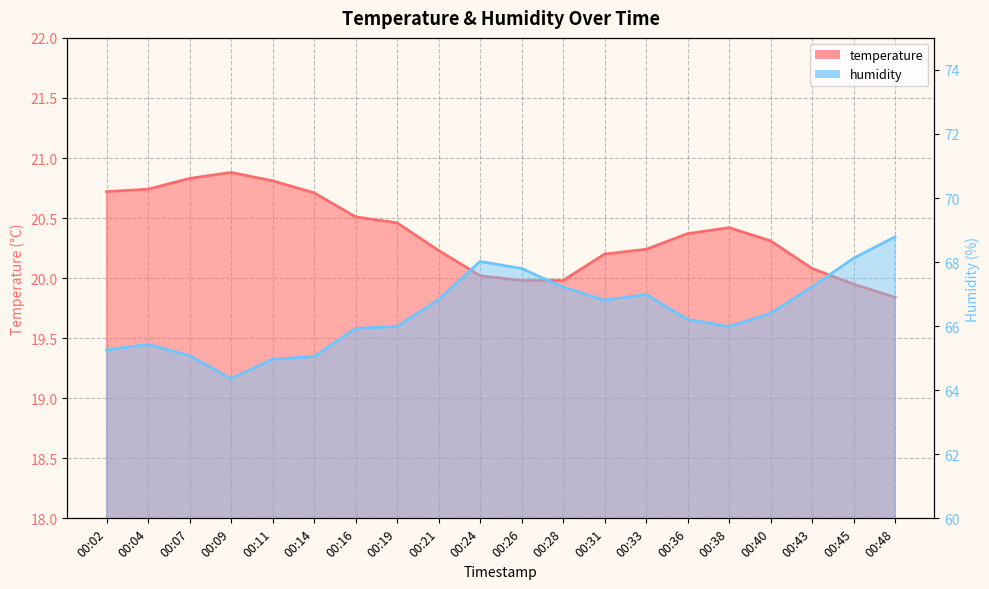

Which series changed the most between 00:19 and 00:28?

humidity